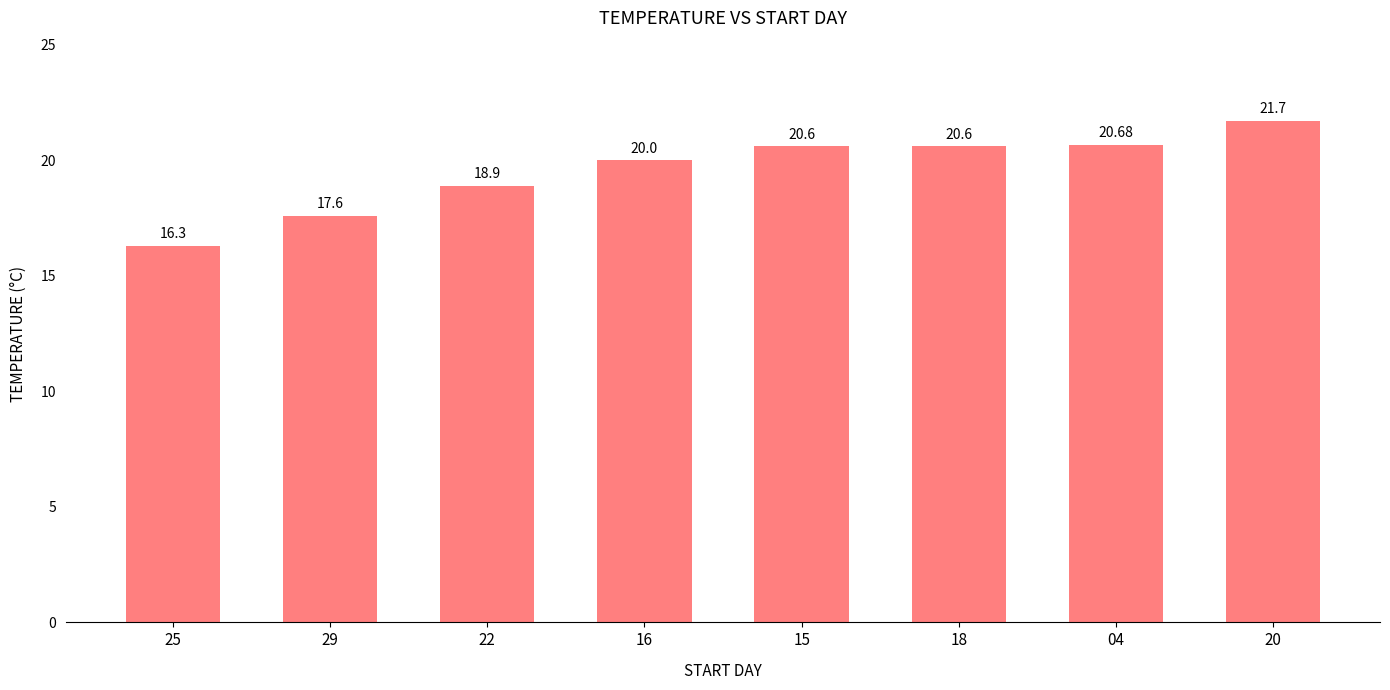

What is the difference between the maximum and second lowest values?

4.1